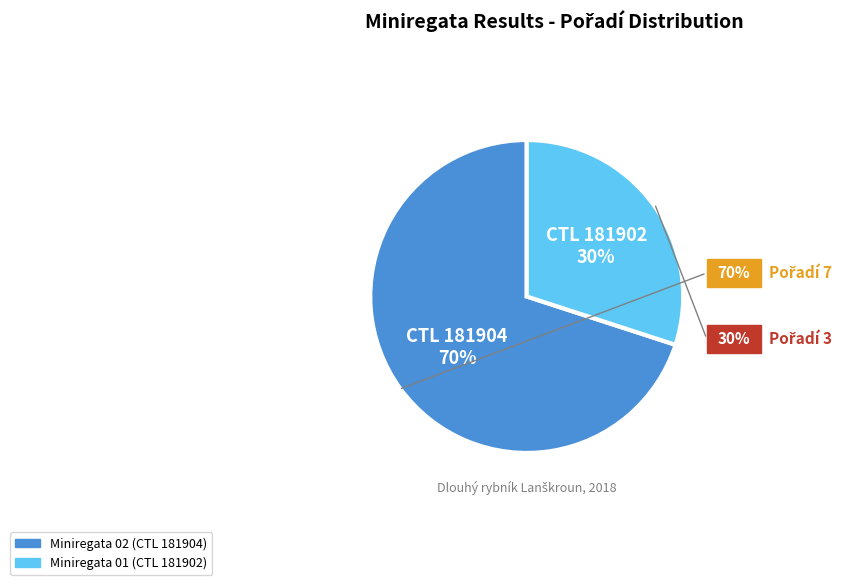

What is the change in value from 181904 to 181902?

-4